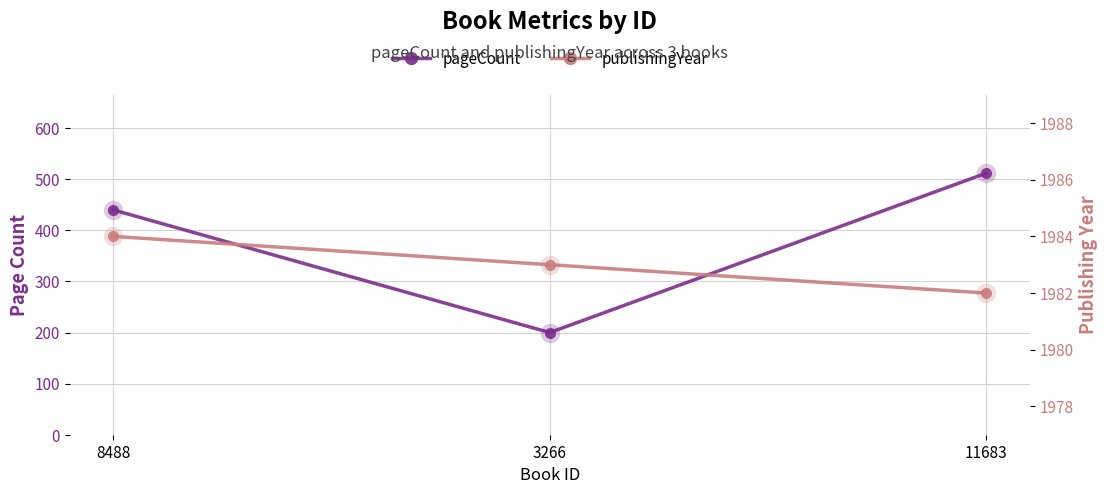

Does the chart display data point markers on the line(s)?

Yes